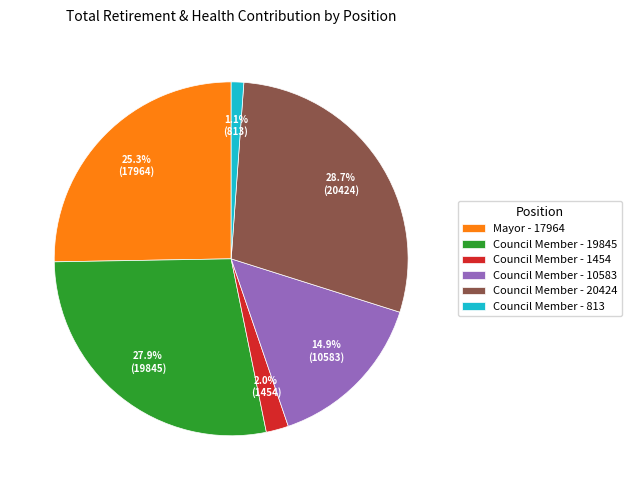

Does Council Member - 19845 account for over 50% of the chart?

No